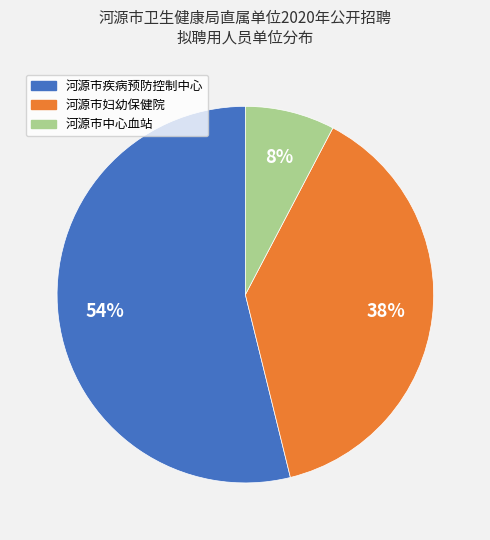

To the nearest percent, what percentage of the pie is 河源市中心血站?

8%